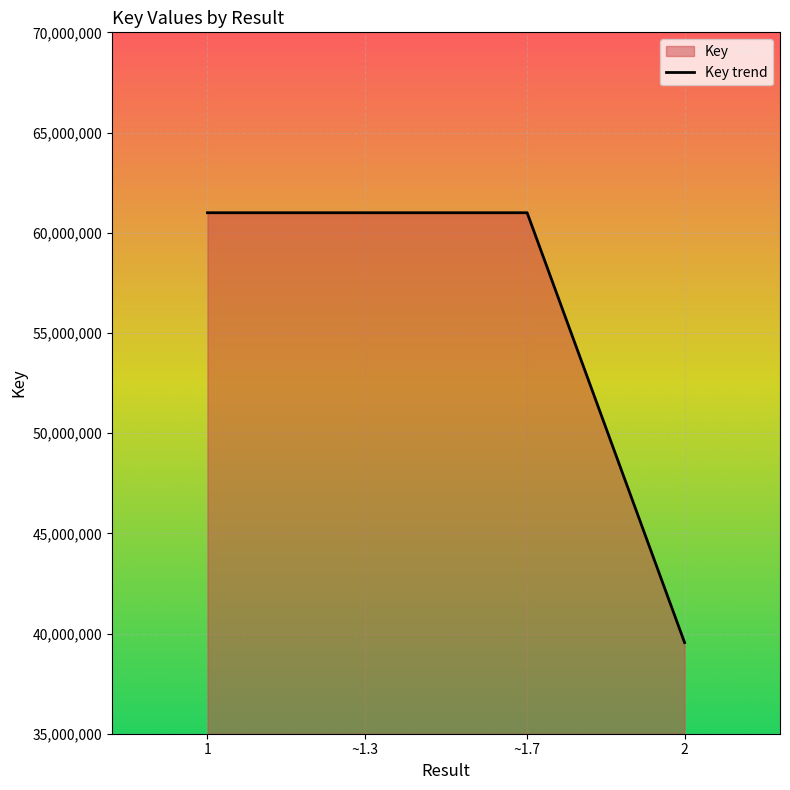

True or false: the data shows 21760569 at 1.

False